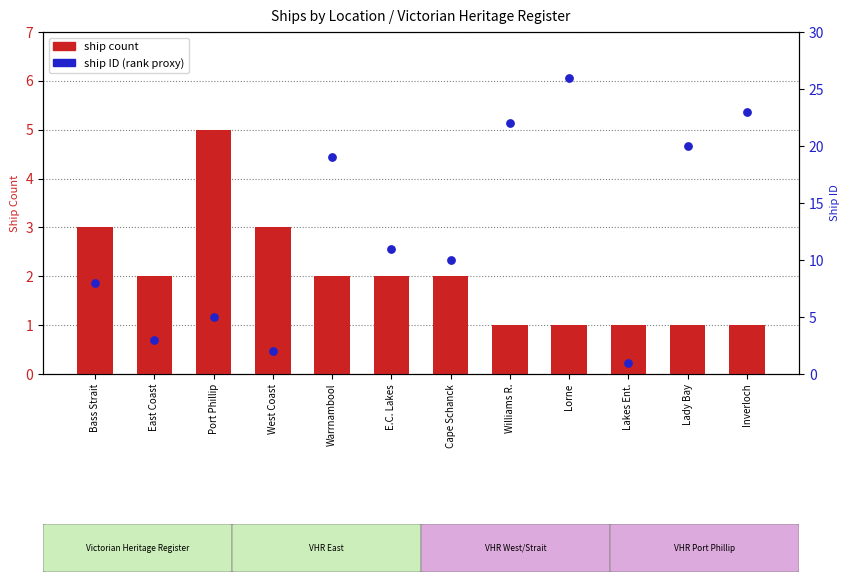

Which series has the largest Y range (max minus min)?

ship ID (rank proxy)